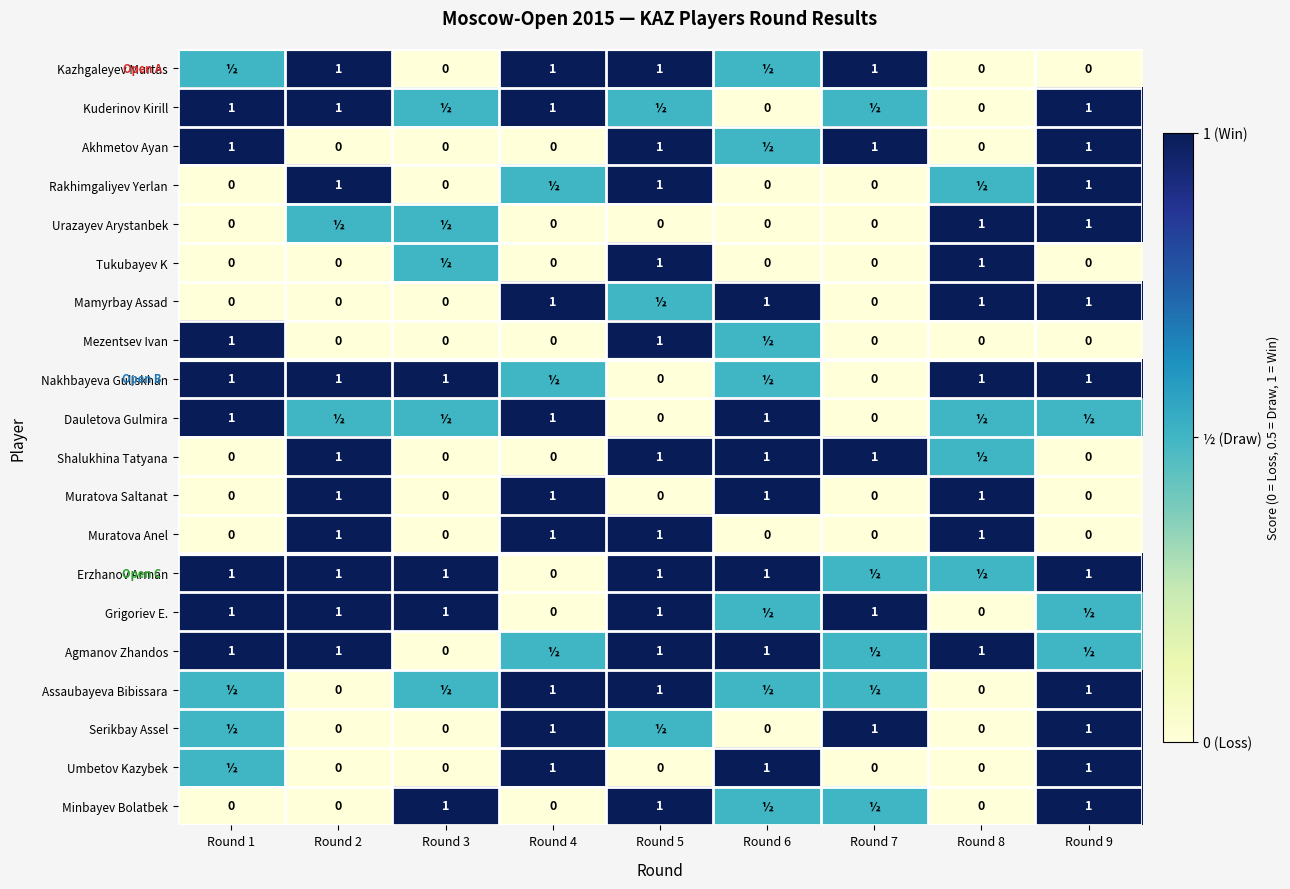

What is the sum of the Muratova Saltanat values at Round 2 and Round 8?

2.0